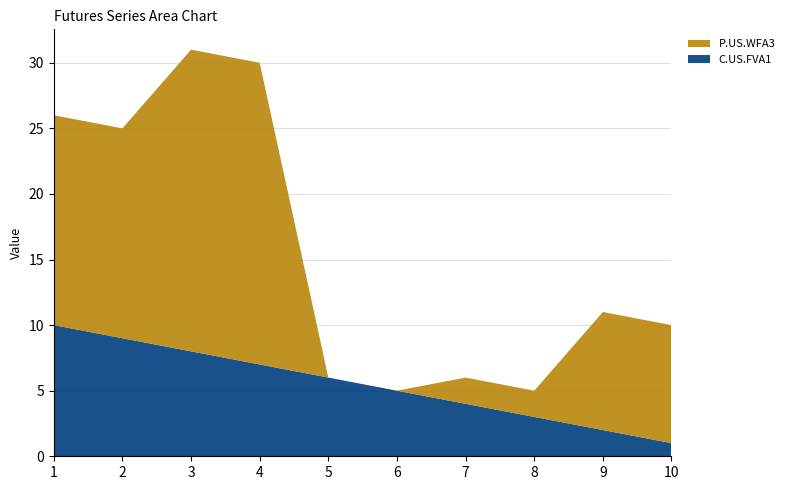

Reading left to right, extract all data points from this chart.

C.US.FVA1: 1=10	2=9	3=8	4=7	5=6	6=5	7=4	8=3	9=2	10=1
P.US.WFA3: 1=16	2=16	3=23	4=23	5=0	6=0	7=2	8=2	9=9	10=9